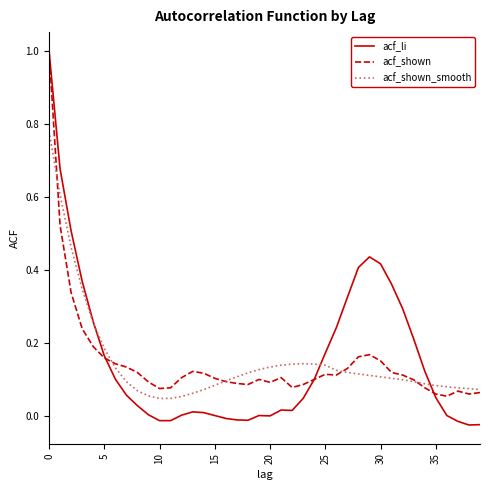

Which series has the widest spread of values?

acf_li